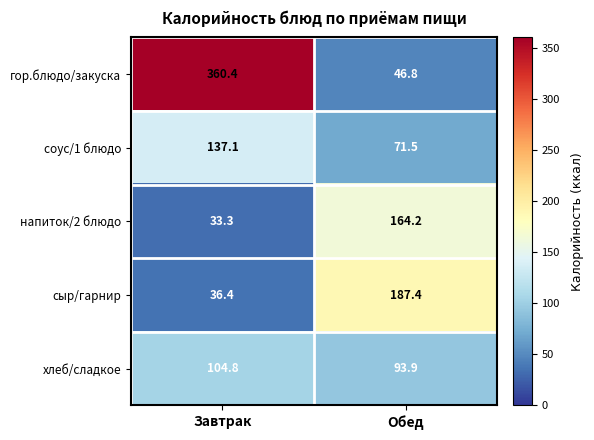

Rank the series by their maximum value, from highest to lowest.

гор.блюдо/закуска, сыр/гарнир, напиток/2 блюдо, соус/1 блюдо, хлеб/сладкое